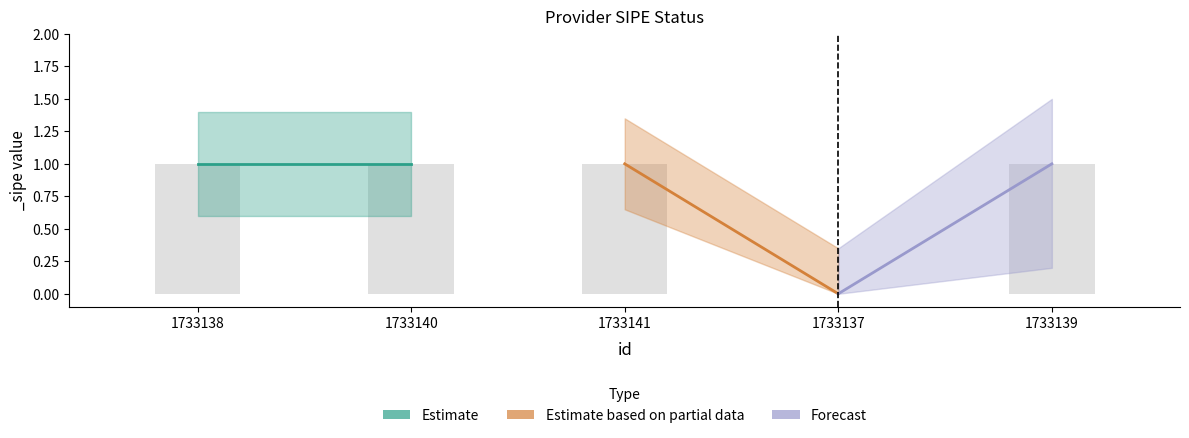

Approximately how many times larger is the value at 1733141 compared to 1733140?

1.0